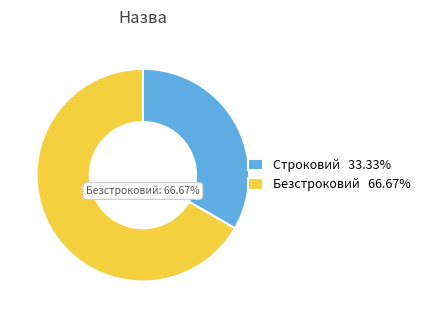

Rank the categories by value from highest to lowest.

Безстроковий, Строковий